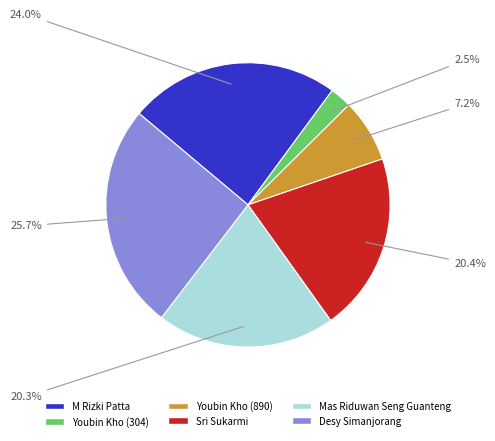

Do Mas Riduwan Seng Guanteng and M Rizki Patta together represent more than half of the pie?

No